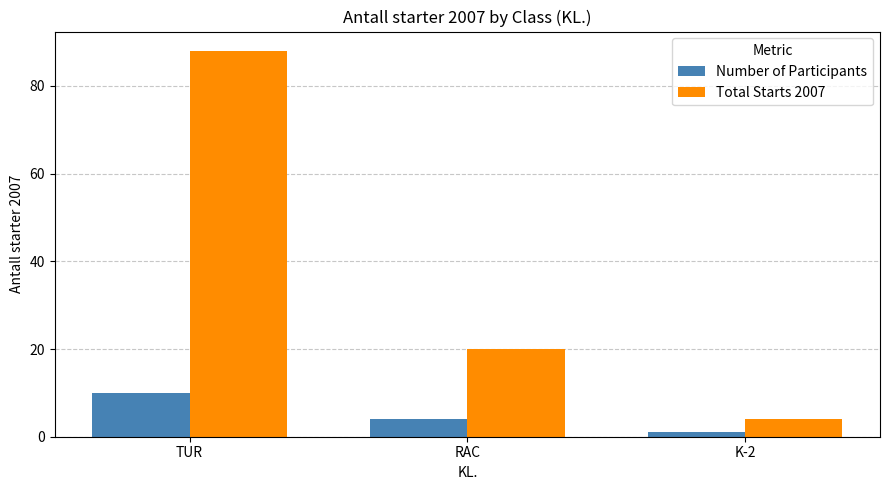

The Number of Participants series shows 1 at RAC. True or false?

False